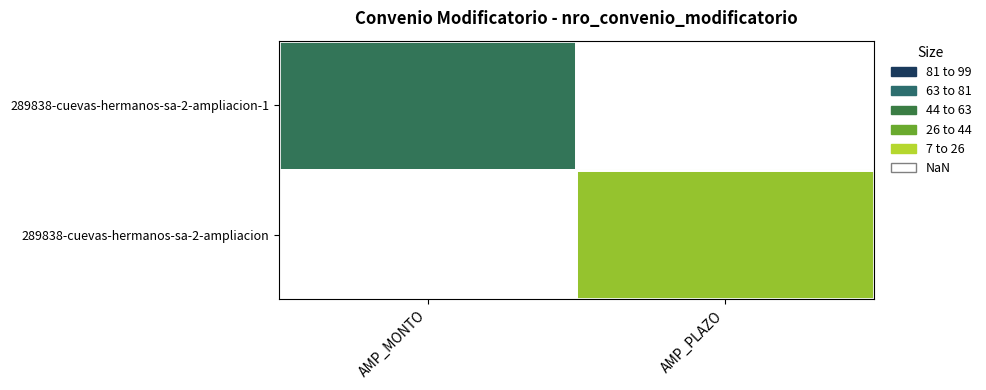

Rank the series at AMP_PLAZO from lowest to highest value.

289838-cuevas-hermanos-sa-2-ampliacion-1, 289838-cuevas-hermanos-sa-2-ampliacion